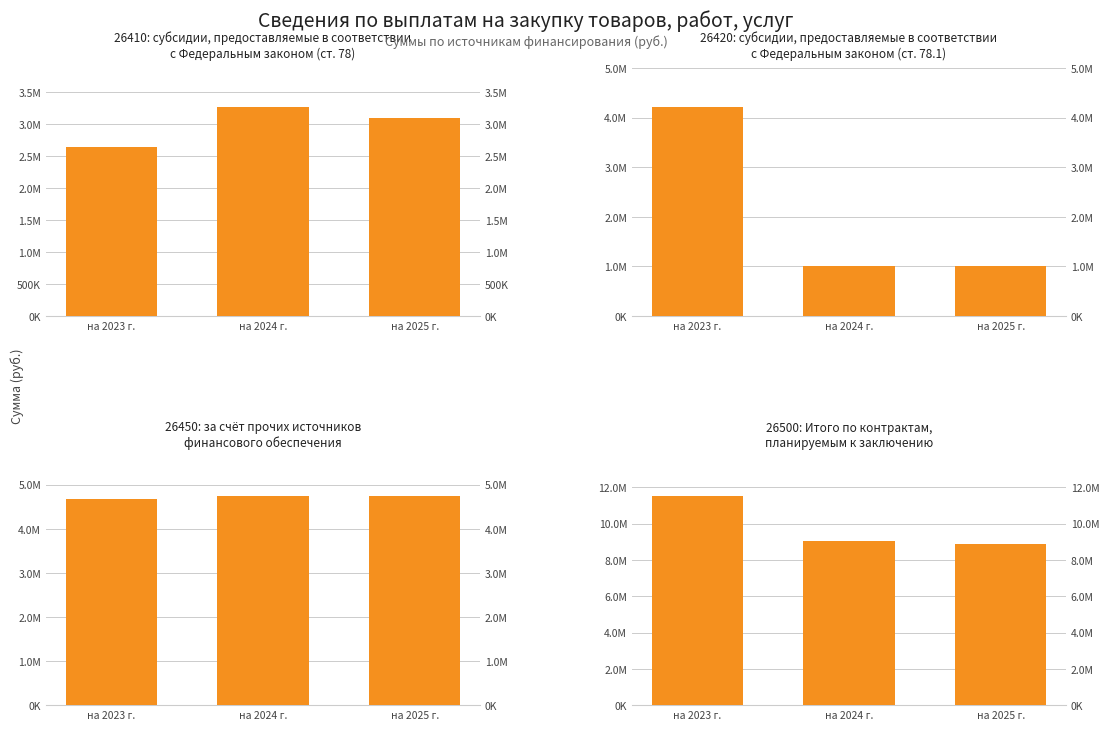

What is the label of the 2nd bar from the right?

на 2024 г.